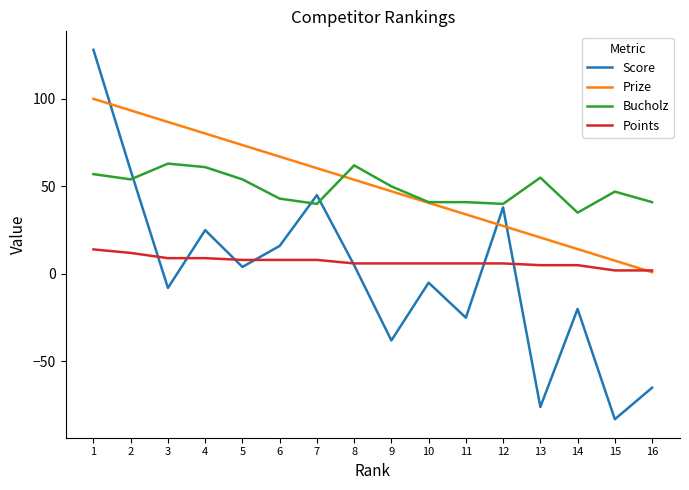

Where does the Prize series first go above 53?

1